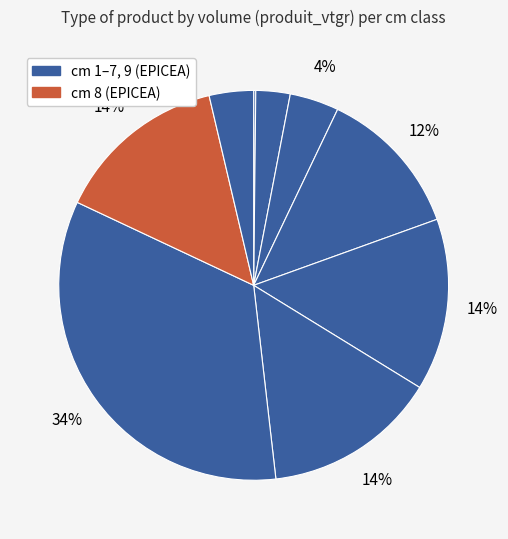

Rank the categories by value from highest to lowest.

7, 6, 8, 5, 4, 3, 9, 2, 1